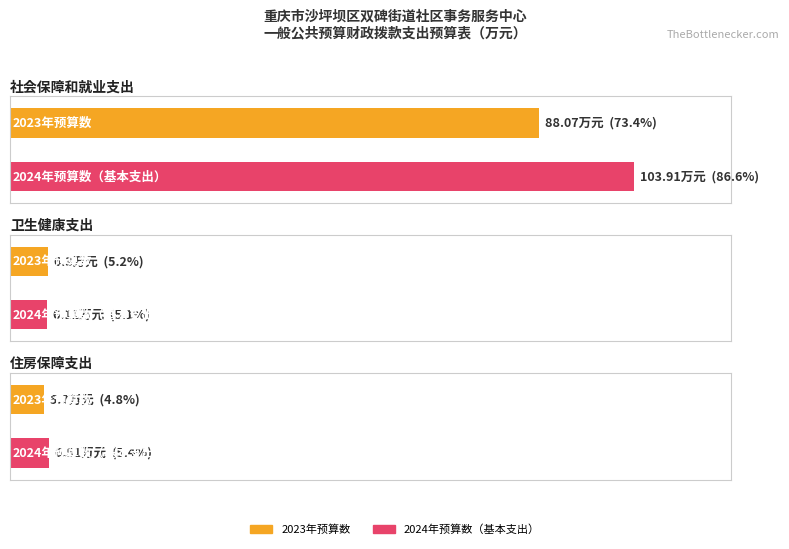

Is it true that 2023年预算数 equals 9.9 at 住房保障支出?

False